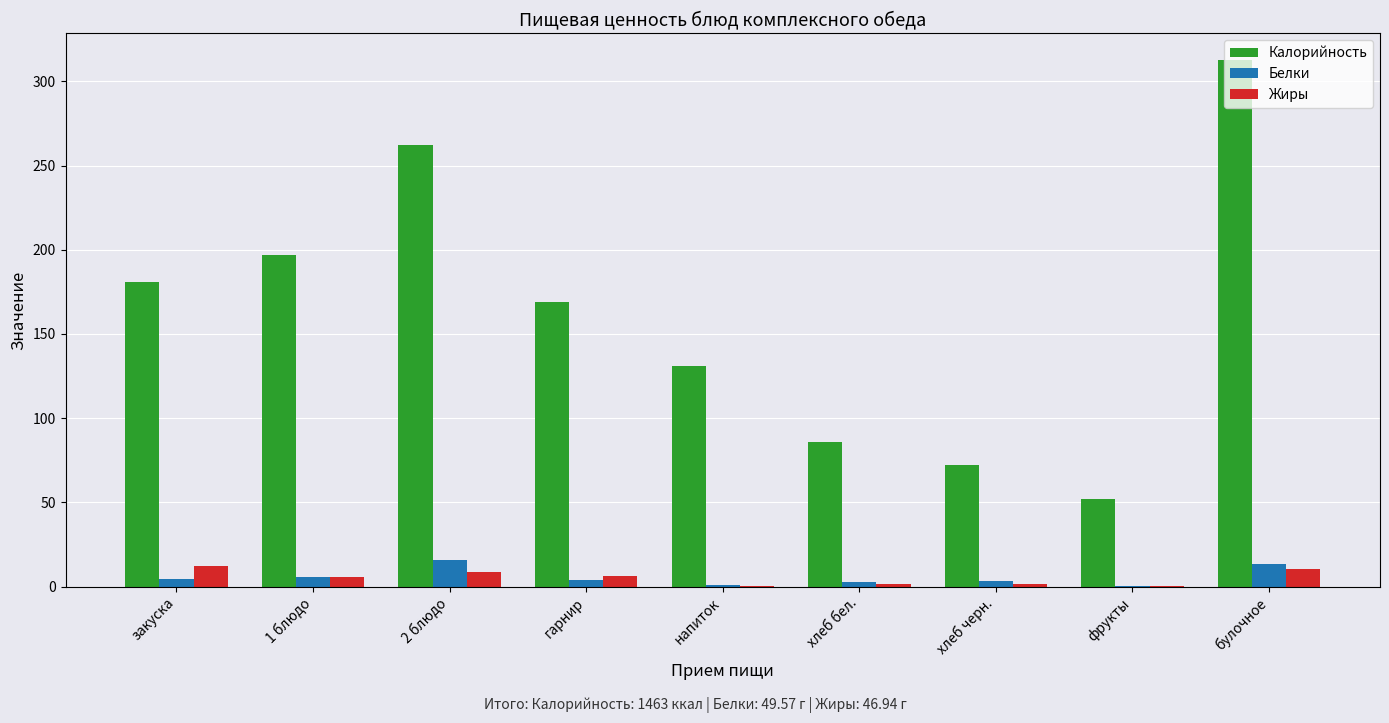

Is it true that Калорийность equals 313.0 at булочное?

True